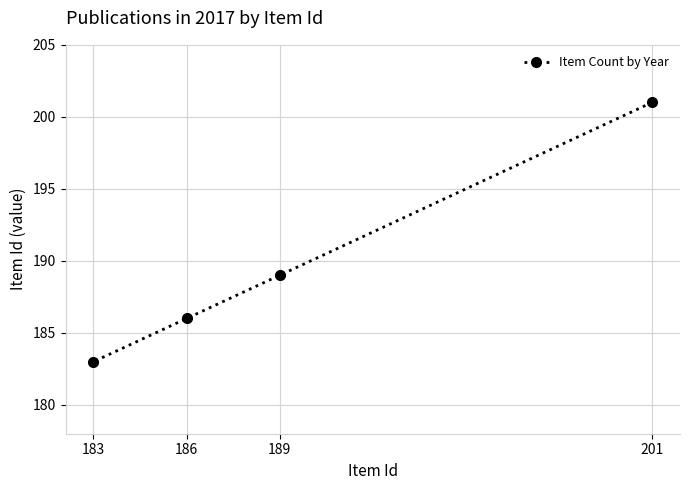

How many lines are shown in the chart?

1